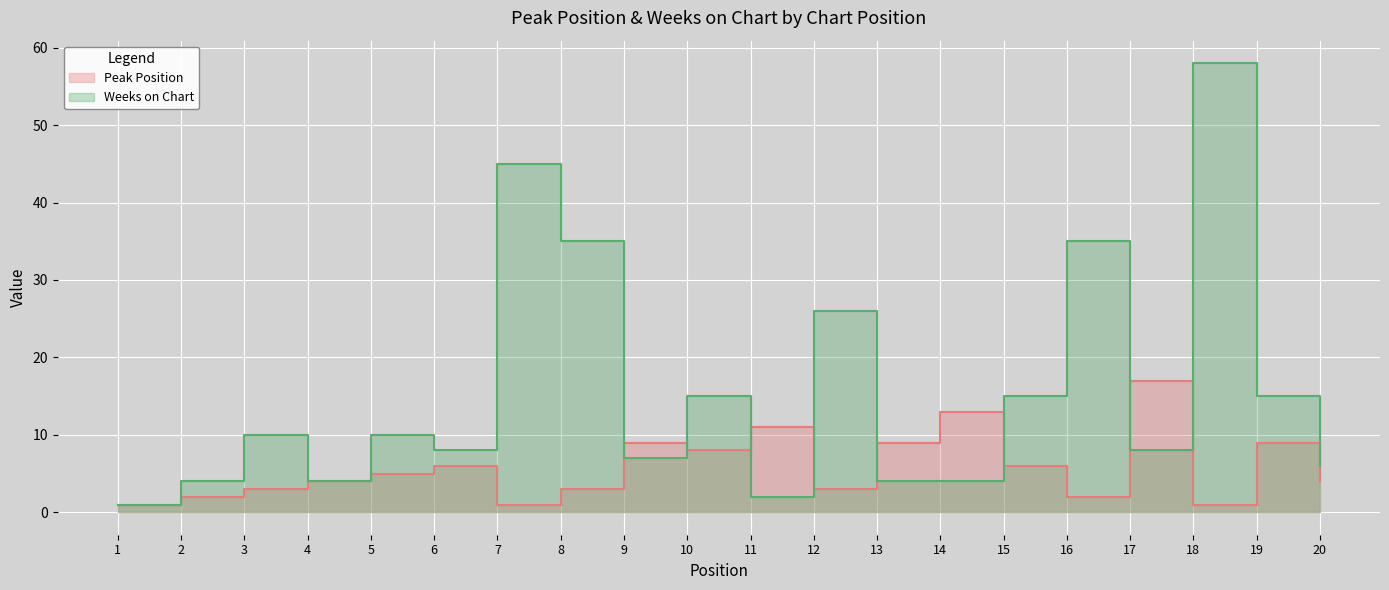

Count the number of categories in the chart.

20